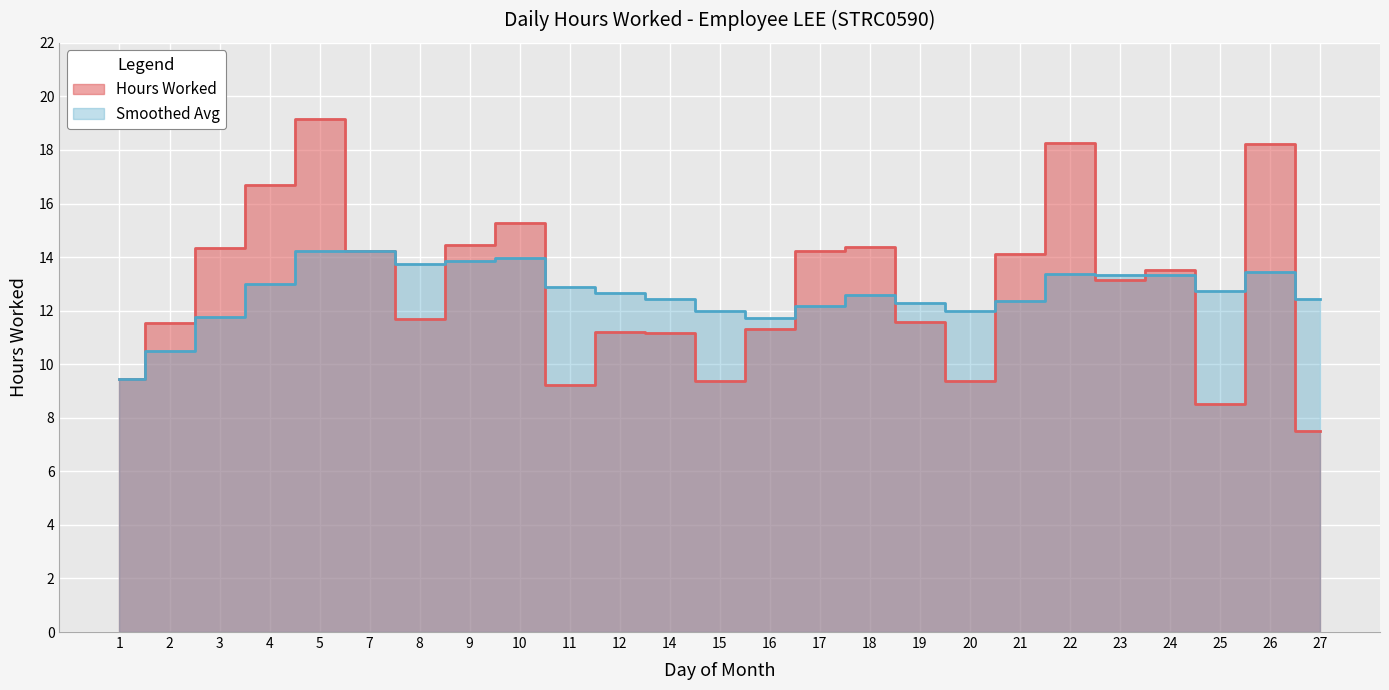

At how many categories does at least one series exceed 10?

24